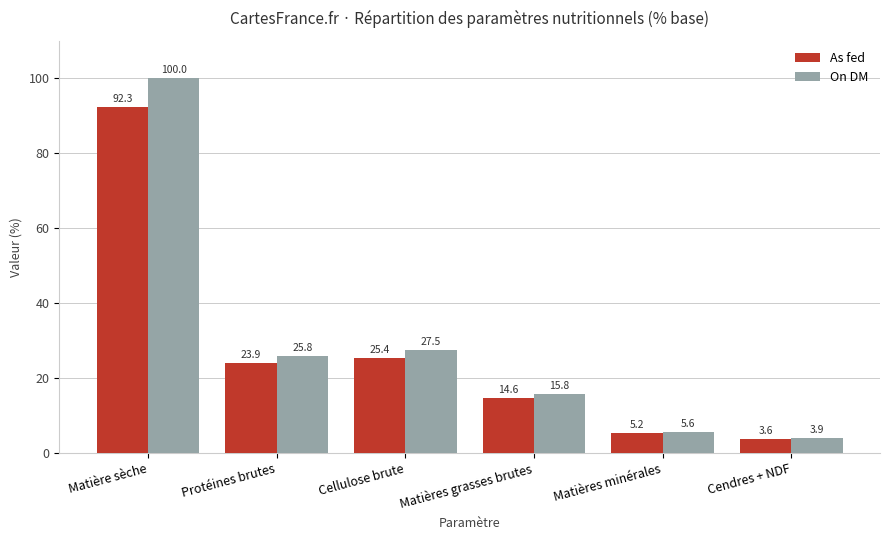

What is the difference between the On DM values at Cellulose brute and Matière sèche?

72.5